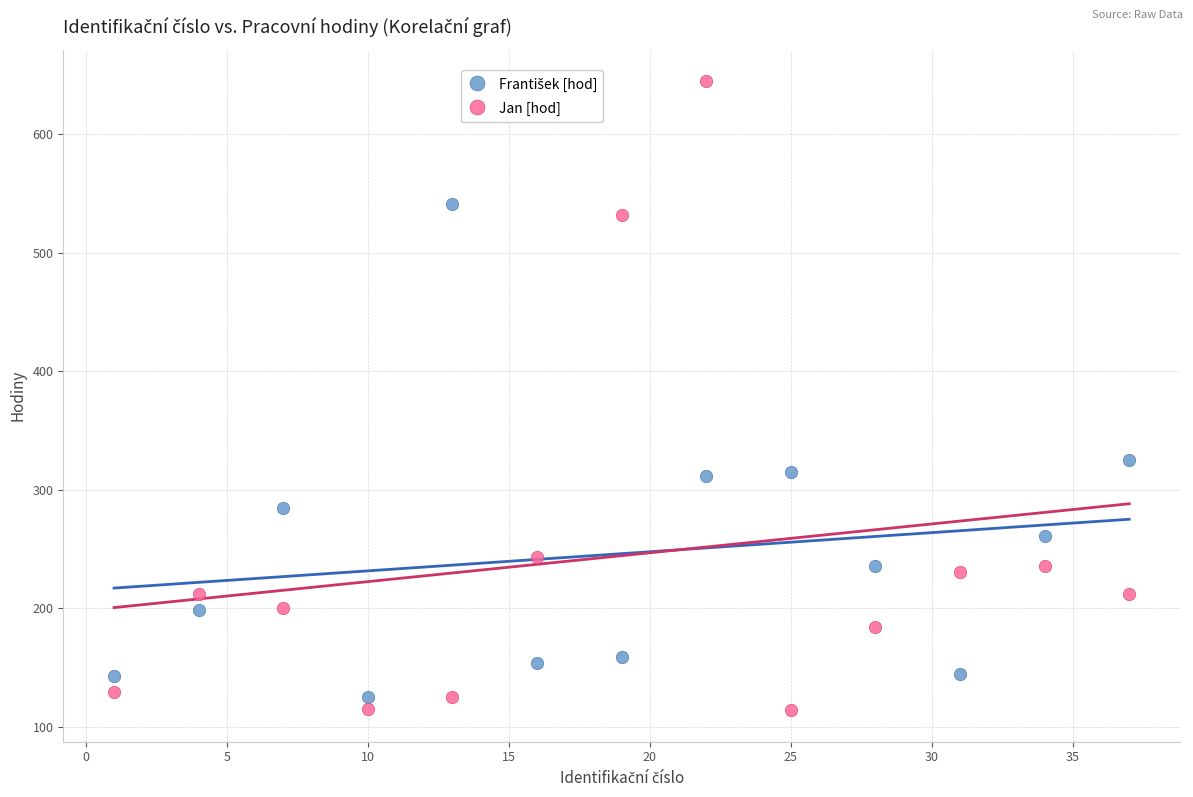

Across all data points, what is the range of Y values (max minus min)?

531